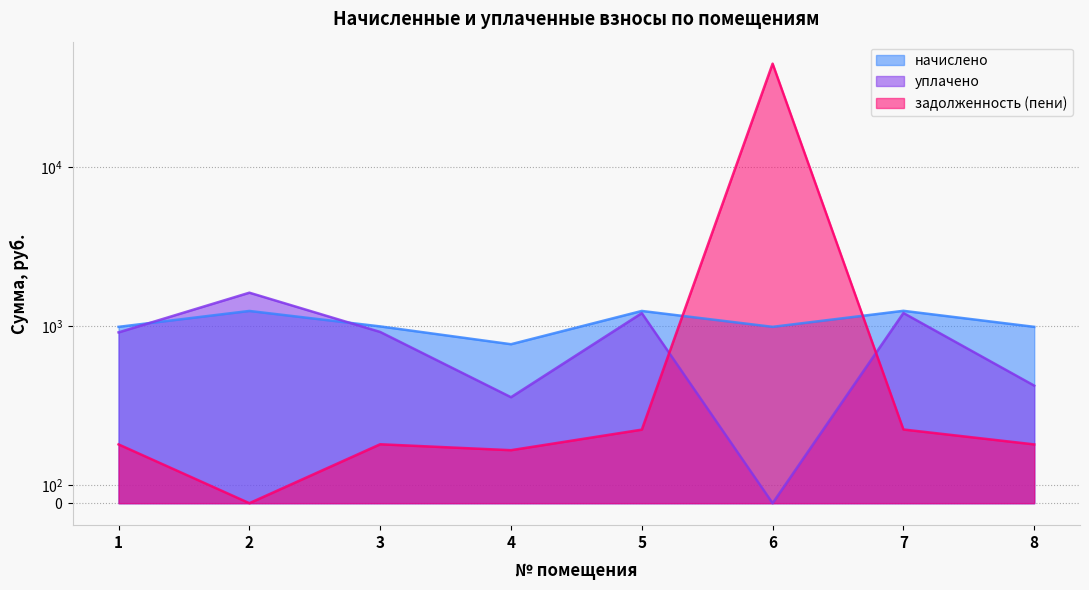

What is the difference between the maximum and minimum values in the задолженность (пени) series?

44487.9